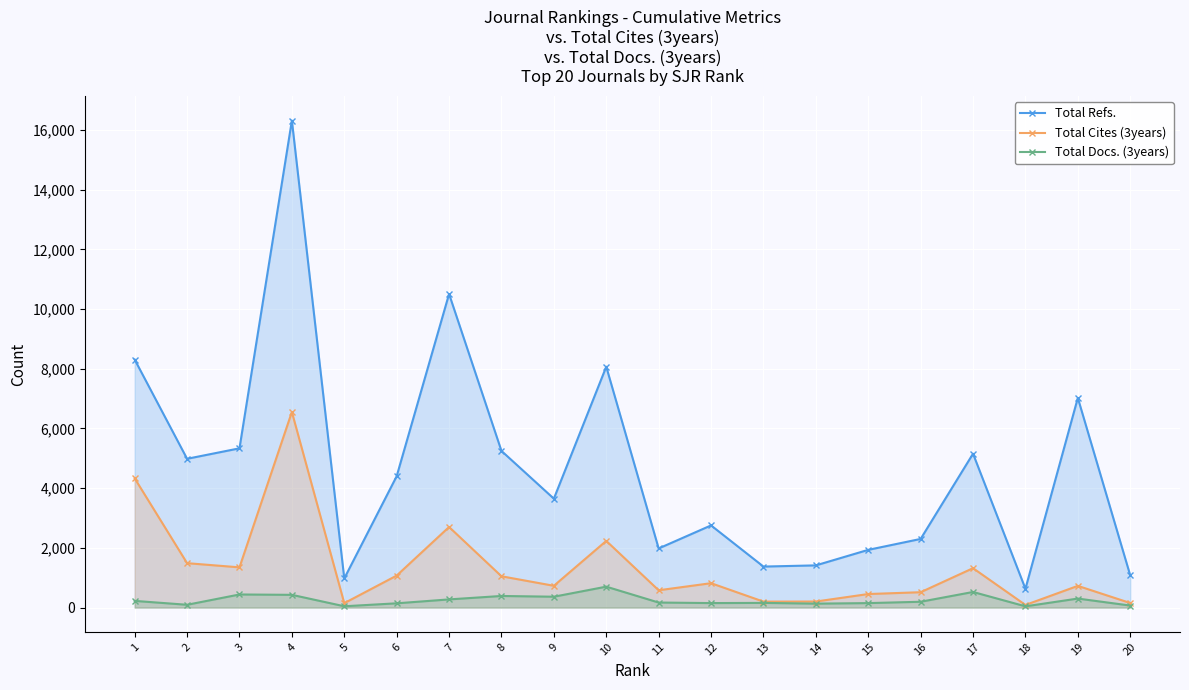

Reading left to right, extract all data points from this chart.

Total Refs.: 1=8308	2=4984	3=5335	4=16316	5=975	6=4400	7=10506	8=5248	9=3648	10=8070	11=1980	12=2752	13=1373	14=1413	15=1933	16=2299	17=5155	18=629	19=7024	20=1079
Total Cites (3years): 1=4329	2=1487	3=1347	4=6553	5=147	6=1071	7=2699	8=1048	9=729	10=2233	11=579	12=816	13=199	14=202	15=453	16=514	17=1319	18=87	19=726	20=152
Total Docs. (3years): 1=223	2=93	3=438	4=426	5=43	6=142	7=273	8=388	9=363	10=700	11=168	12=150	13=156	14=131	15=149	16=194	17=522	18=41	19=301	20=67